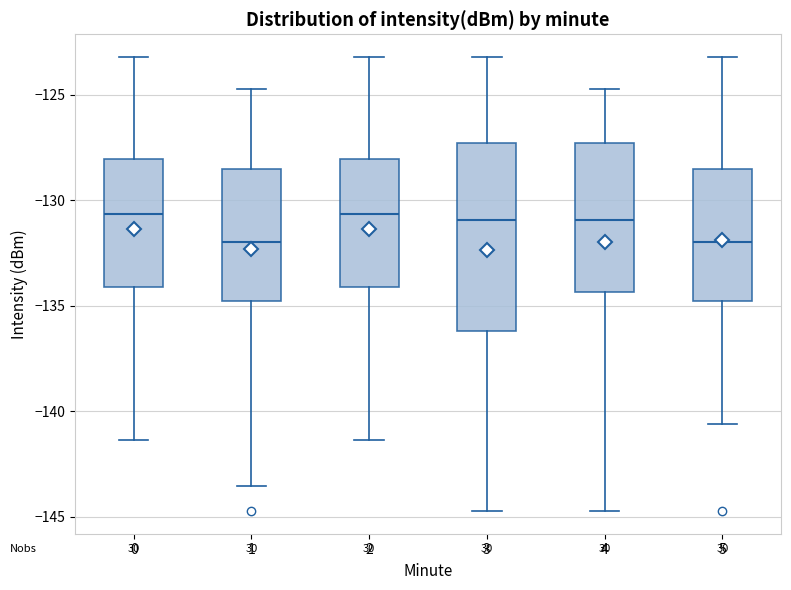

Reading left to right, read every box against the y-axis: the position of its median line, the range the box covers, and the ends of its whiskers. The values are not printed on the chart, so give them approximately, as read against the axis.

0: median -130.5, box -134.0 to -128.0, whiskers -141.5 to -123.0
1: median -132.0, box -135.0 to -128.5, whiskers -143.5 to -125.0
2: median -130.5, box -134.0 to -128.0, whiskers -141.5 to -123.0
3: median -131.0, box -136.0 to -127.5, whiskers -144.5 to -123.0
4: median -131.0, box -134.5 to -127.5, whiskers -144.5 to -125.0
5: median -132.0, box -135.0 to -128.5, whiskers -140.5 to -123.0